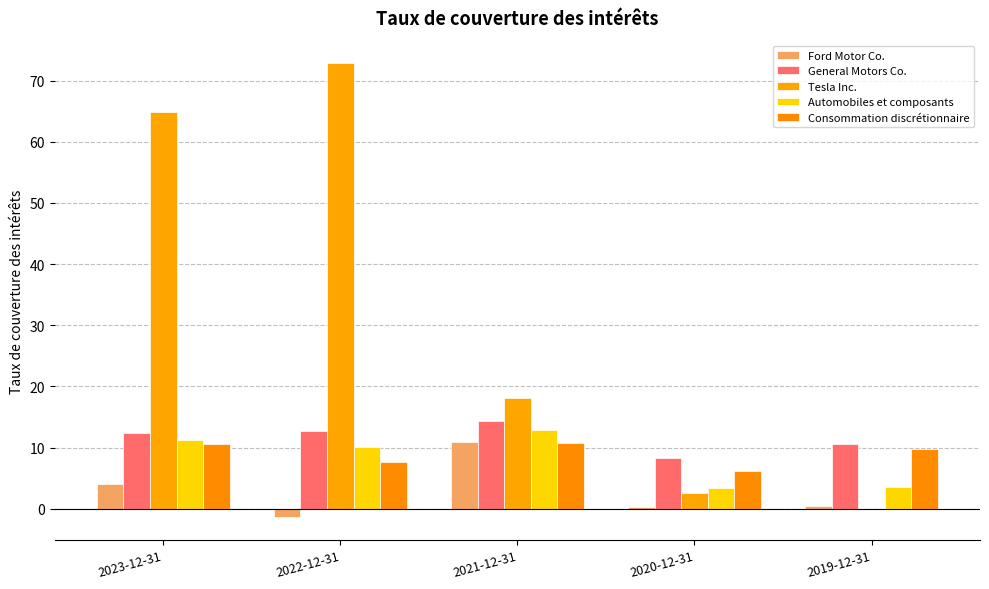

Is it true that Automobiles et composants equals 12.8 at 2021-12-31?

True